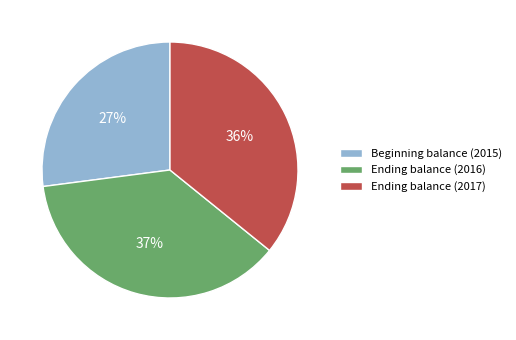

To the nearest percent, what portion does Ending balance (2017) represent?

36%